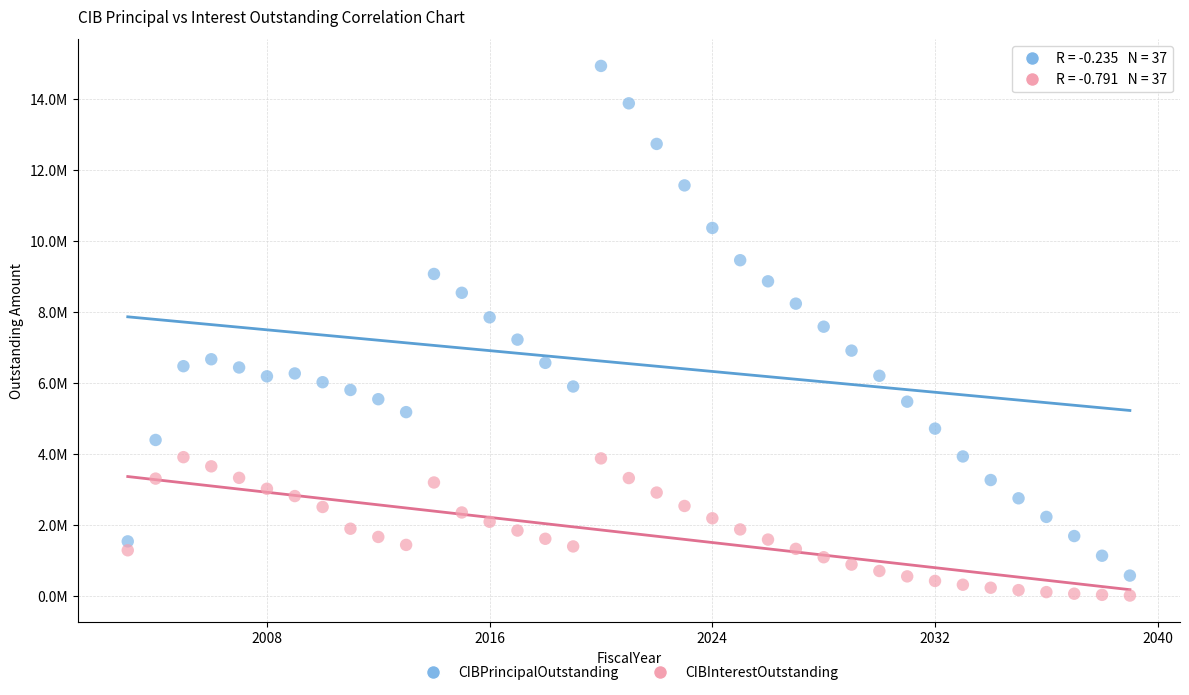

Which series reaches the maximum Y coordinate?

CIBPrincipalOutstanding